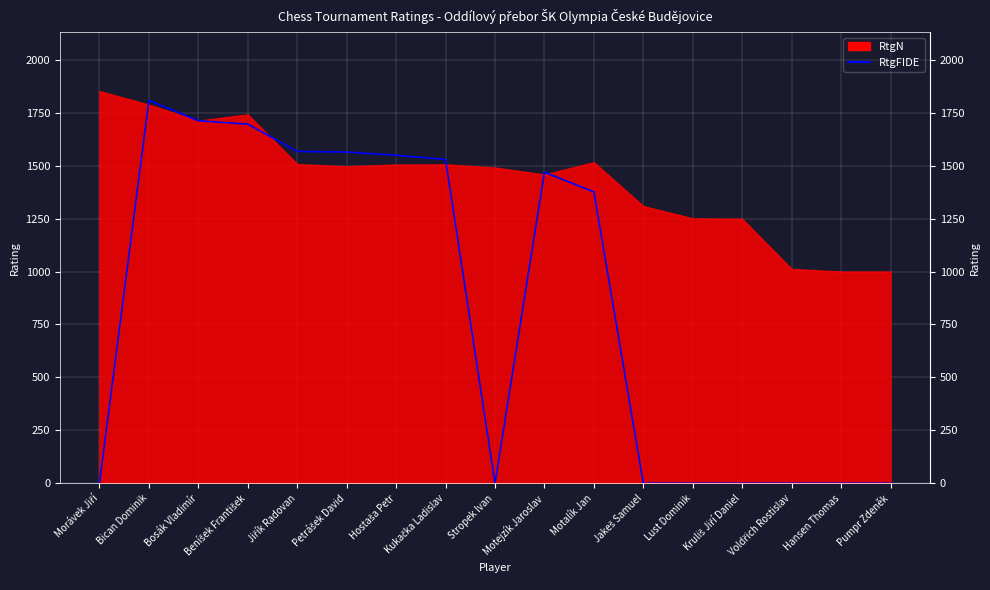

Reading right to left, what are all the values shown in this chart?

0	0	0	0	0	0	1376	1469	0	1529	1549	1564	1567	1696	1712	1808	0